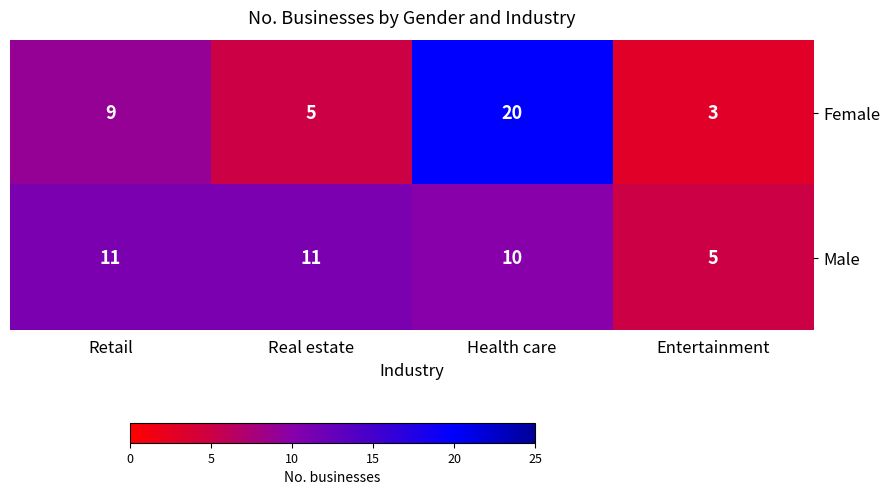

Which series changed the most between Real estate and Entertainment?

Male